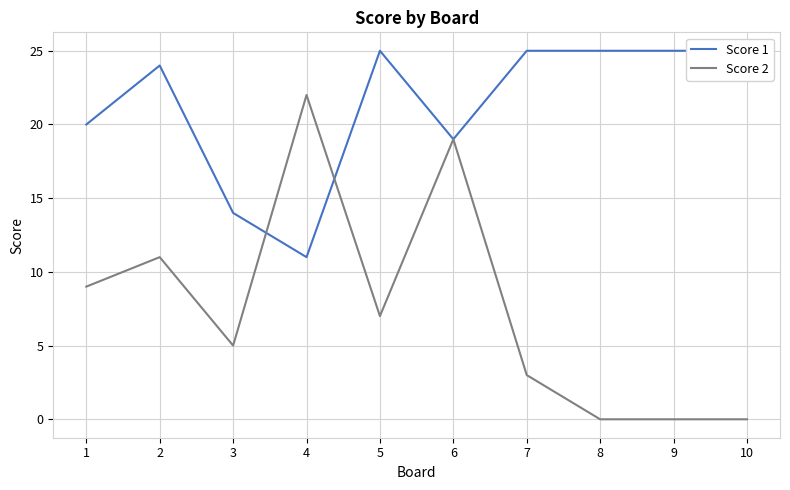

Is it true that Score 2 equals 12 at 9?

False